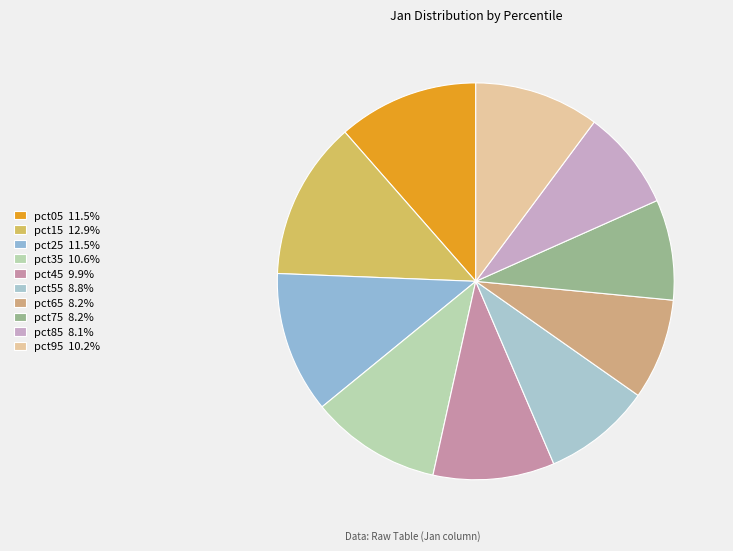

Does pct85 account for over 50% of the chart?

No